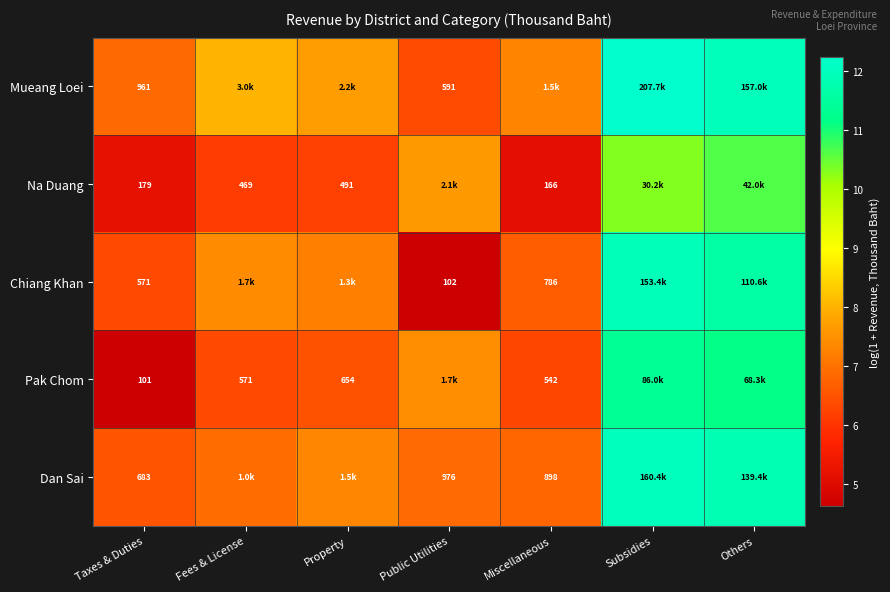

At which category is the sum across all series the highest?

Subsidies